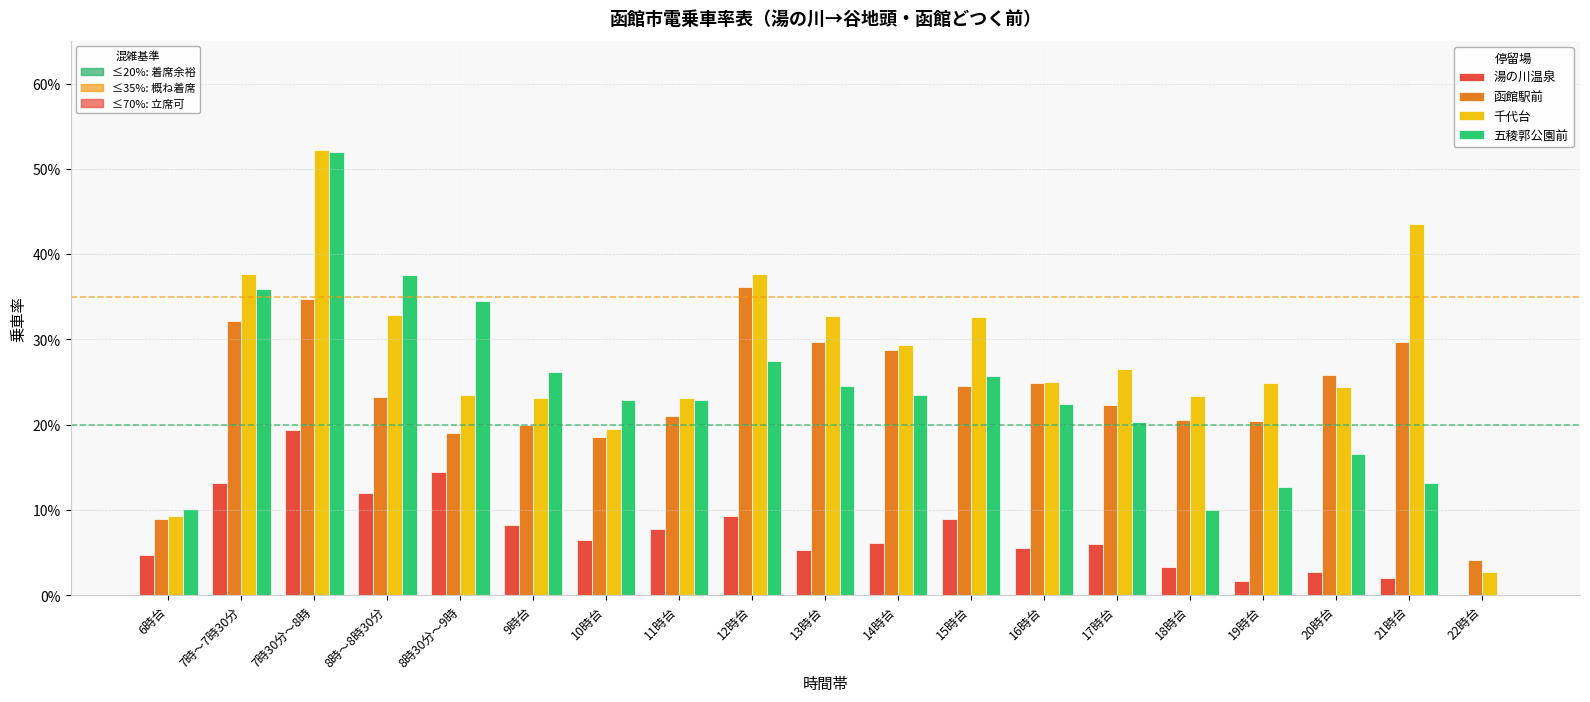

Reading right to left, what are all the values shown in this chart?

湯の川温泉: 0.0	0.0	0.0	0.0	0.0	0.1	0.1	0.1	0.1	0.1	0.1	0.1	0.1	0.1	0.1	0.1	0.2	0.1	0.0
函館駅前: 0.0	0.3	0.3	0.2	0.2	0.2	0.2	0.2	0.3	0.3	0.4	0.2	0.2	0.2	0.2	0.2	0.3	0.3	0.1
千代台: 0.0	0.4	0.2	0.2	0.2	0.3	0.3	0.3	0.3	0.3	0.4	0.2	0.2	0.2	0.2	0.3	0.5	0.4	0.1
五稜郭公園前: 0.0	0.1	0.2	0.1	0.1	0.2	0.2	0.3	0.2	0.2	0.3	0.2	0.2	0.3	0.3	0.4	0.5	0.4	0.1